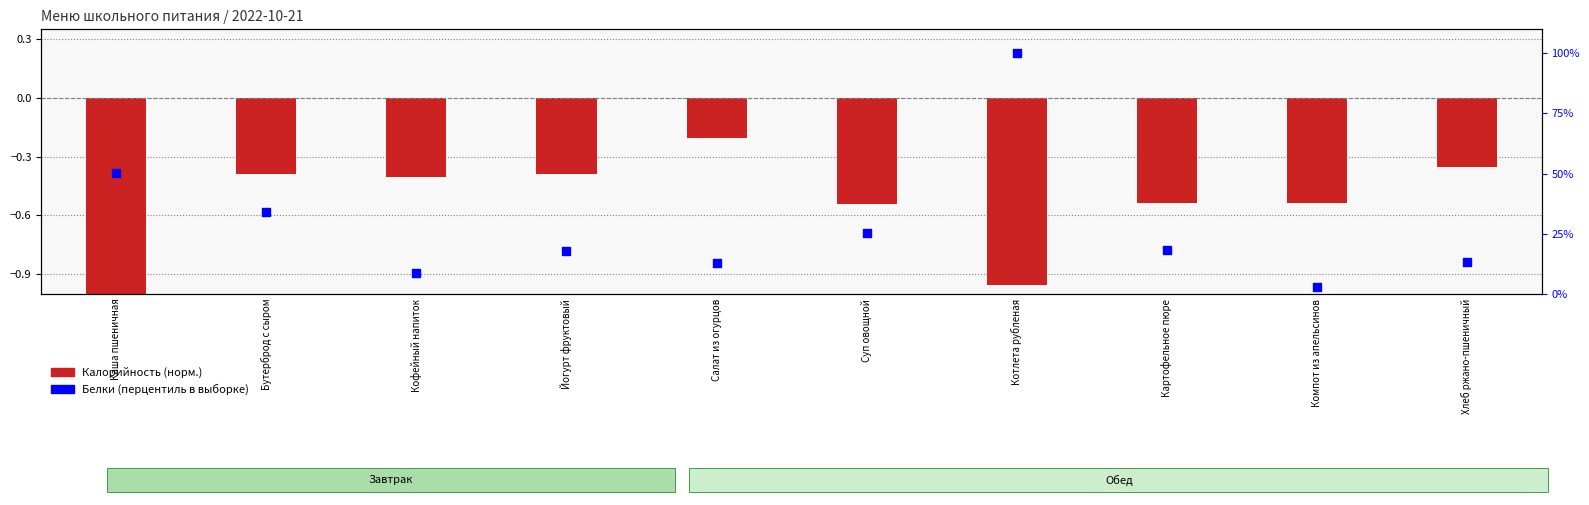

What are all the series names shown in the legend?

Калорийность (норм.), Белки (перцентиль)